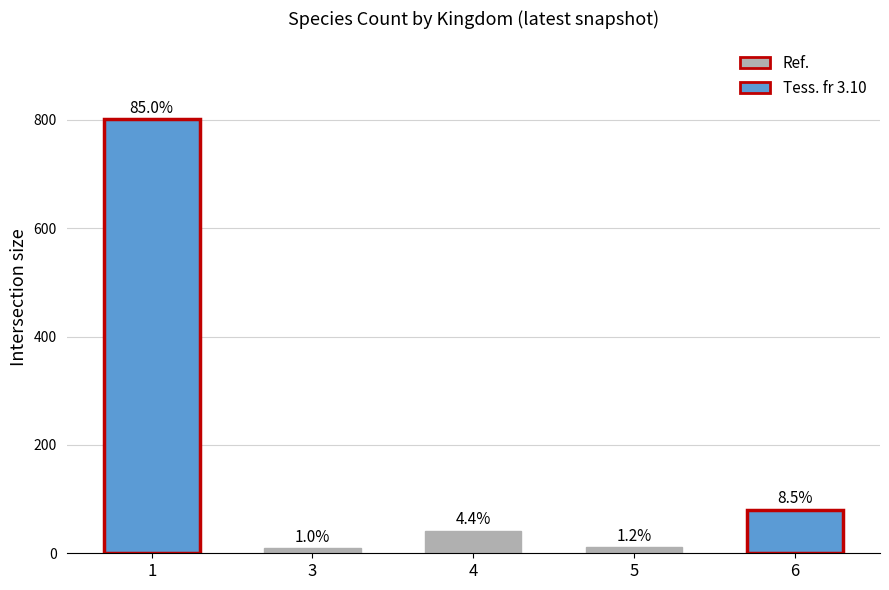

Are the bars horizontal?

No